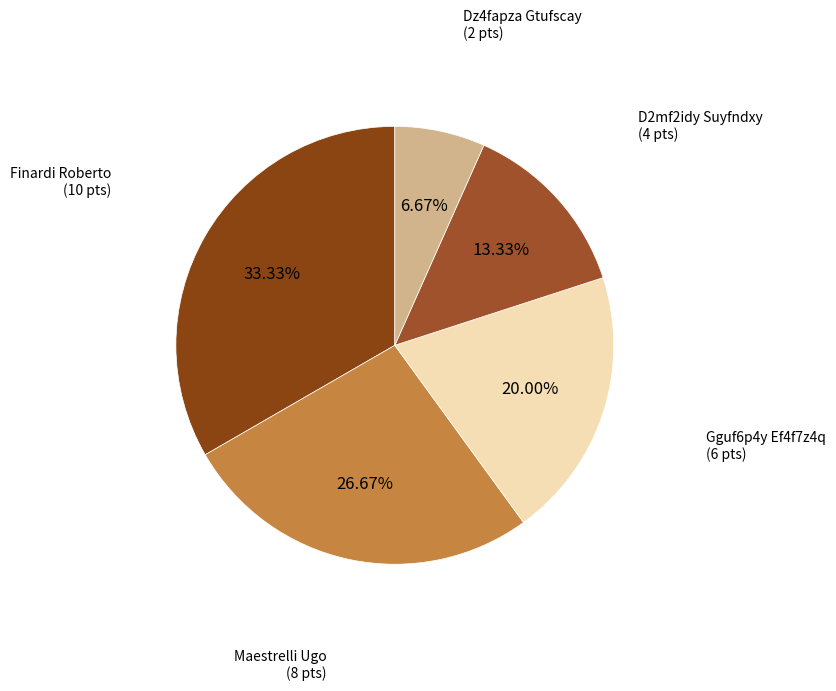

How many slices are in this pie chart?

5